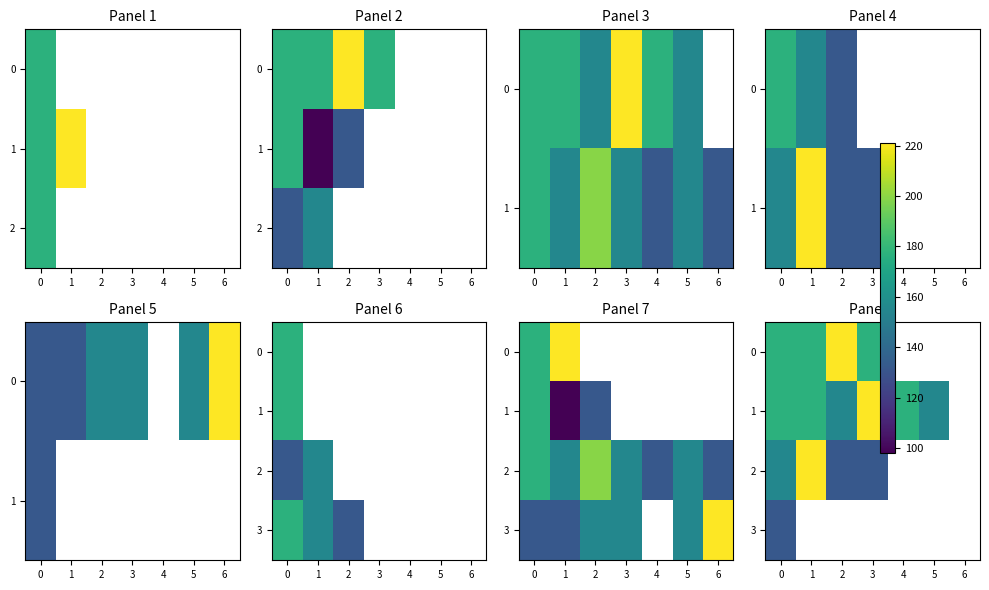

At how many categories does at least one series exceed 171?

5